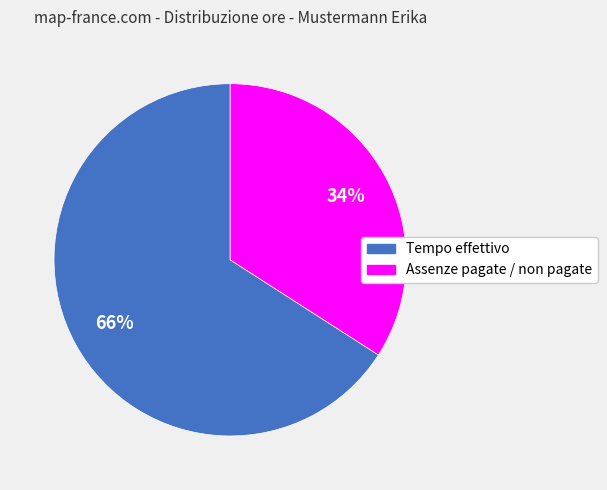

The Tempo effettivo slice represents 71% of the pie. True or false?

False